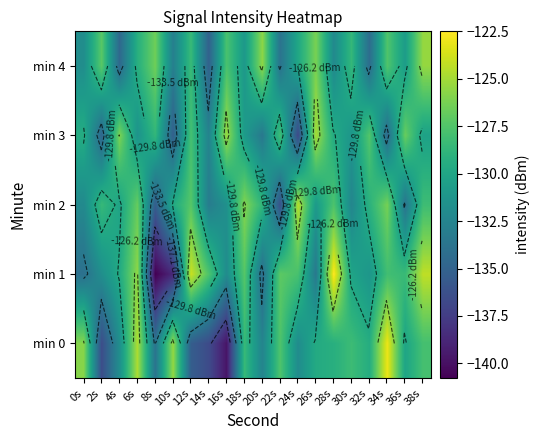

What is the sum of the min 4 values at 20s and 8s?

-252.1